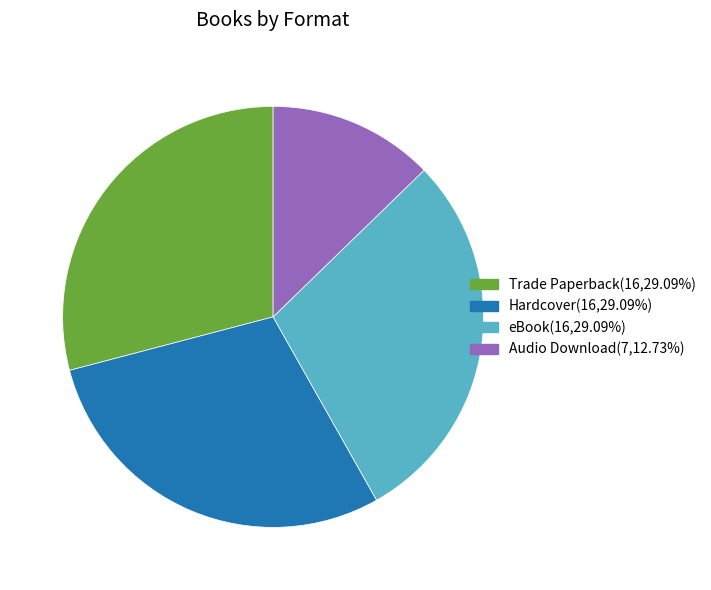

The Trade Paperback slice represents 29% of the pie. True or false?

True